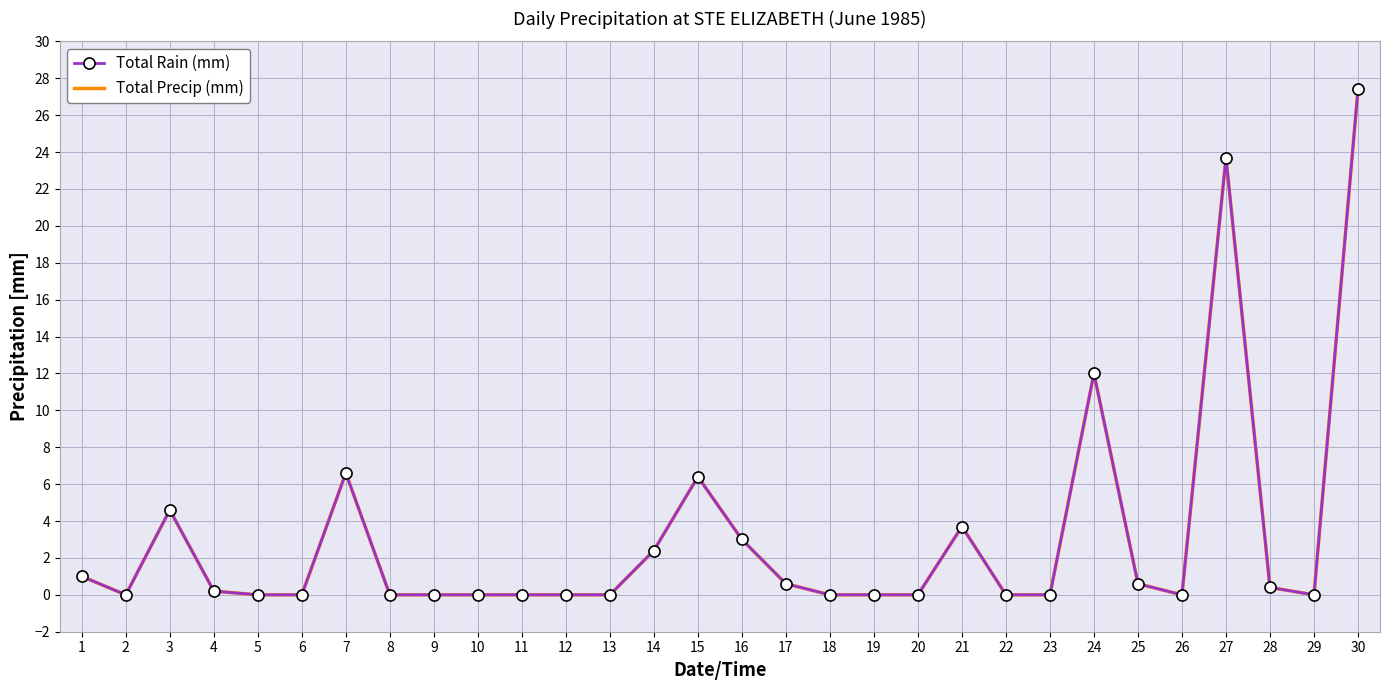

Which category has the highest value in the Total Precip (mm) series?

30